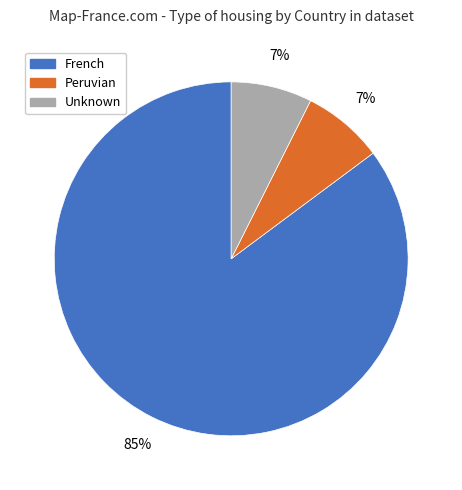

To the nearest percent, what is the average slice percentage?

33%